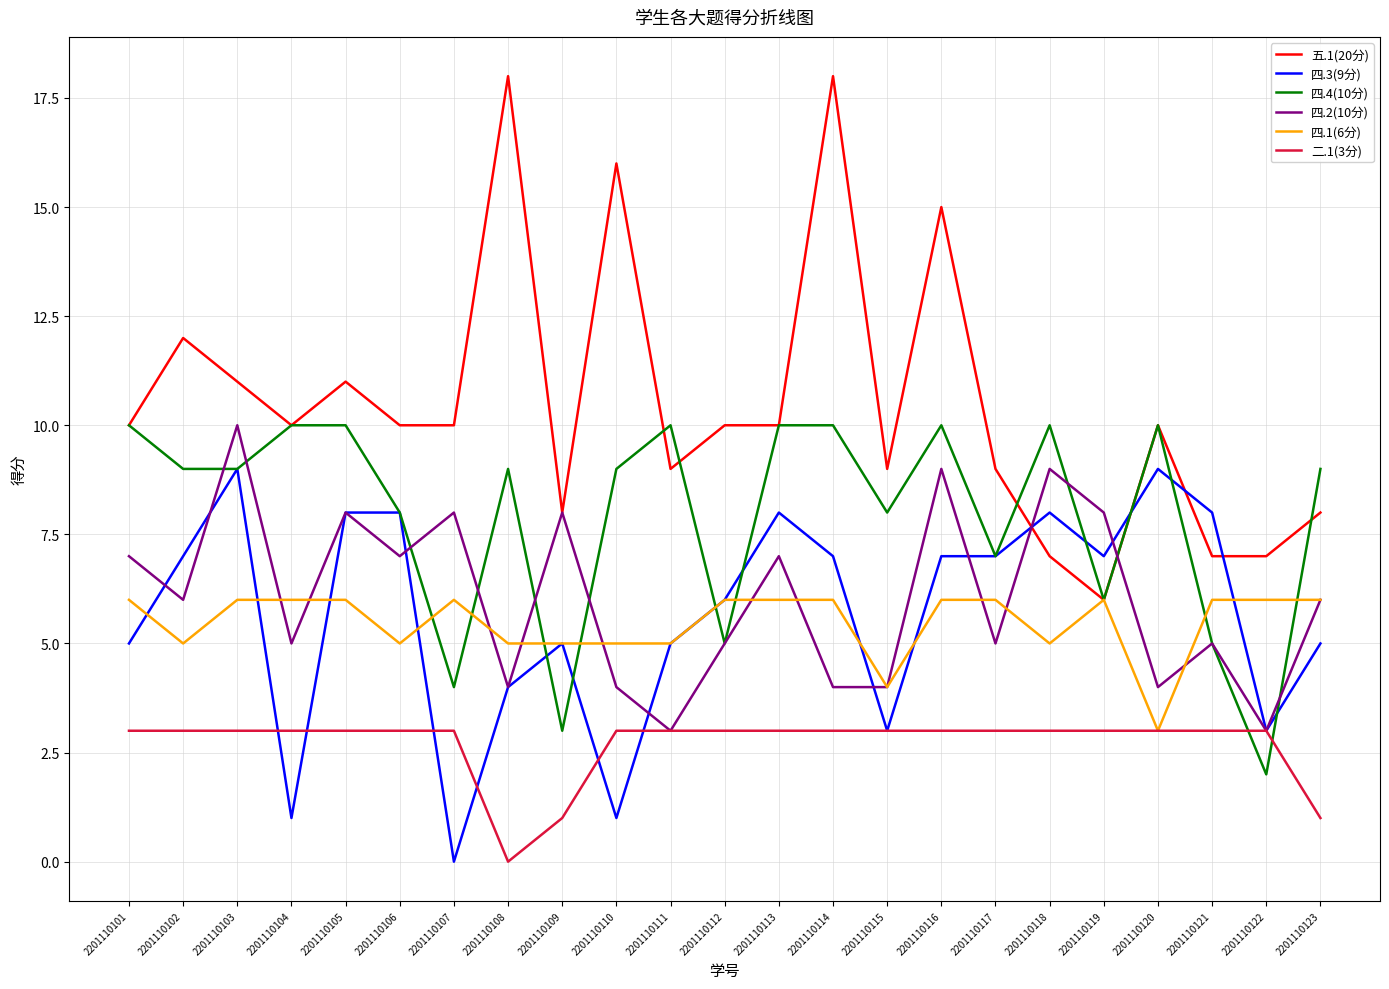

What is the spread (max minus min) of values at 2201110120?

7